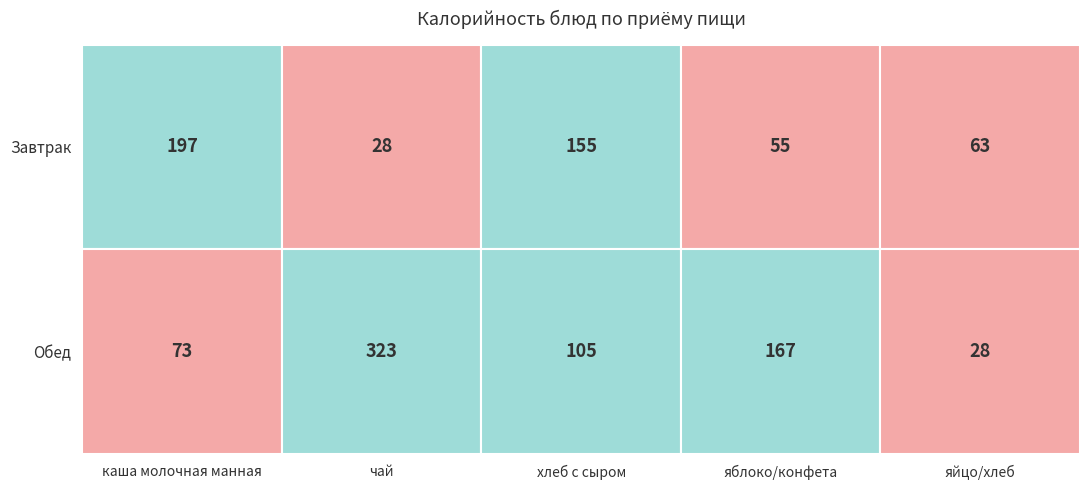

What is the average value of the Завтрак series?

100